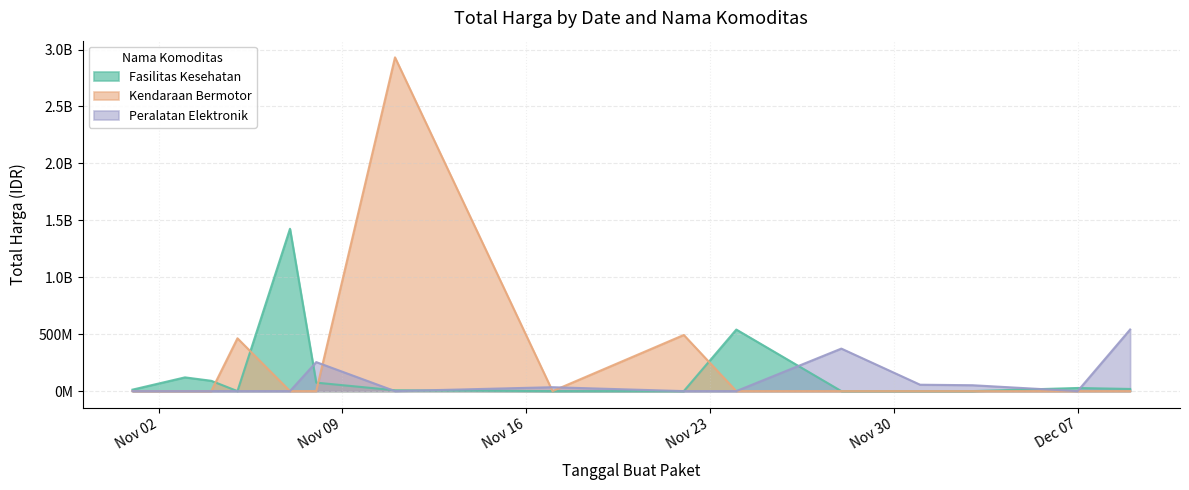

What is the value of the Fasilitas Kesehatan point at the 13th from the left?

2772000